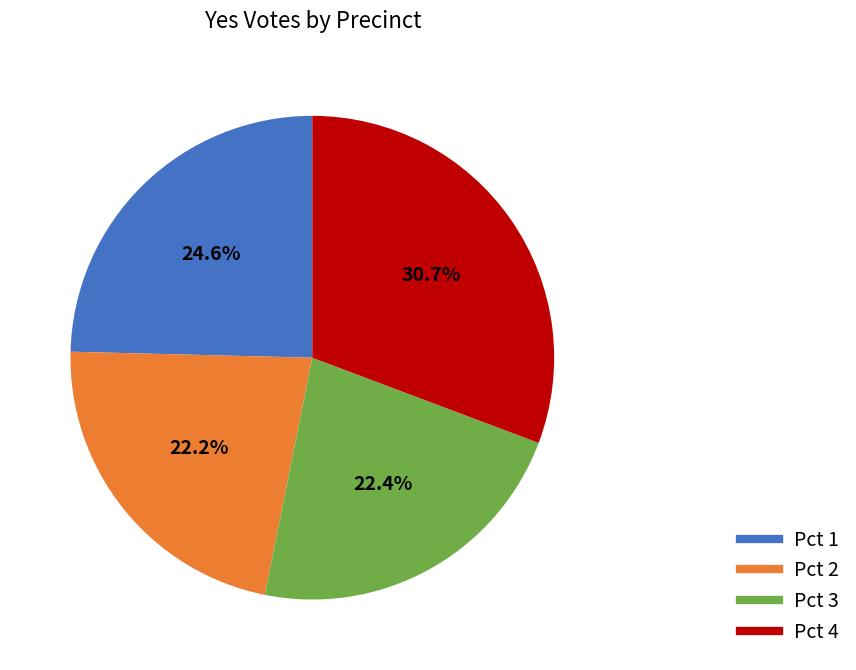

To the nearest percent, what percentage of the pie is Pct 3?

22%